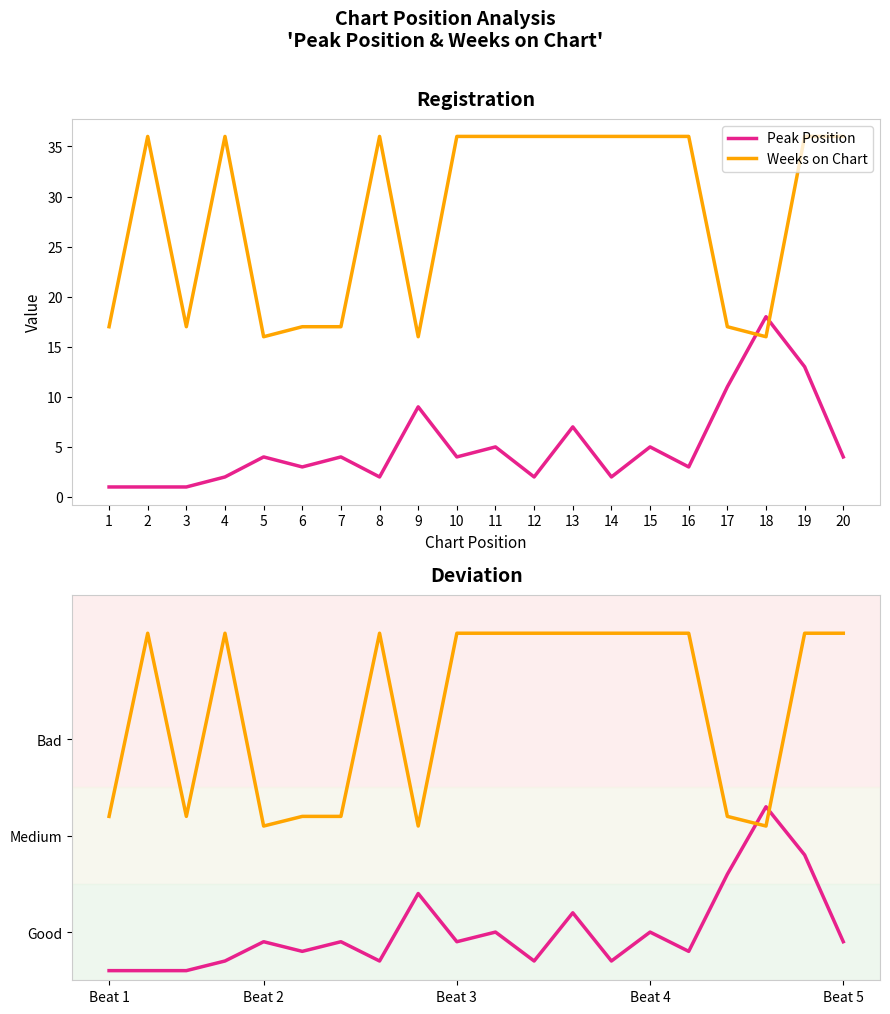

What are all the series names shown in the legend?

Peak Position, Weeks on Chart